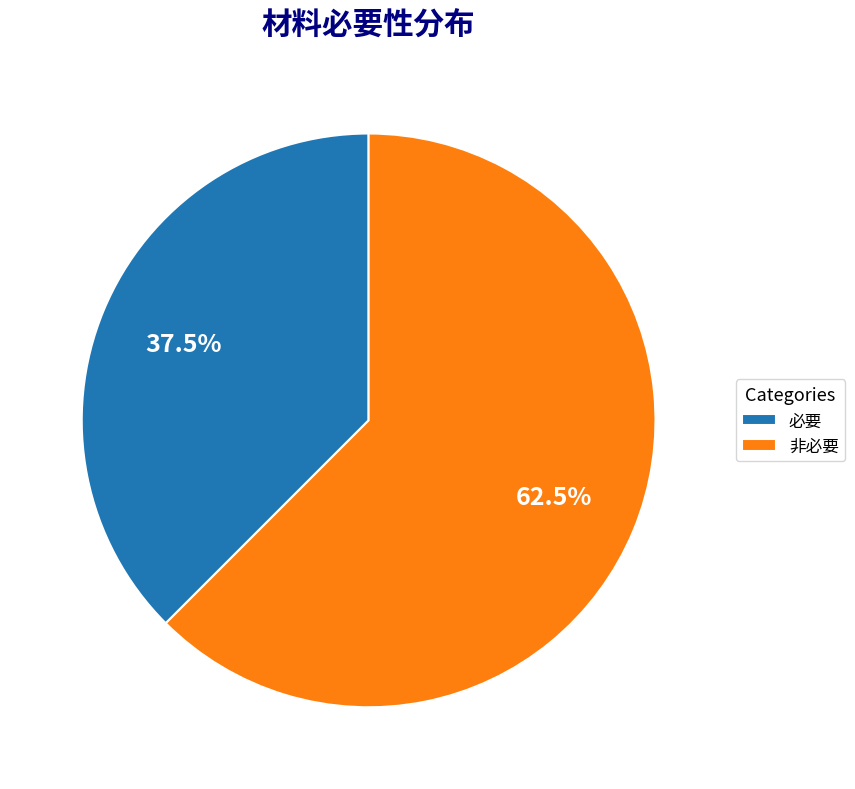

What is the majority slice?

非必要